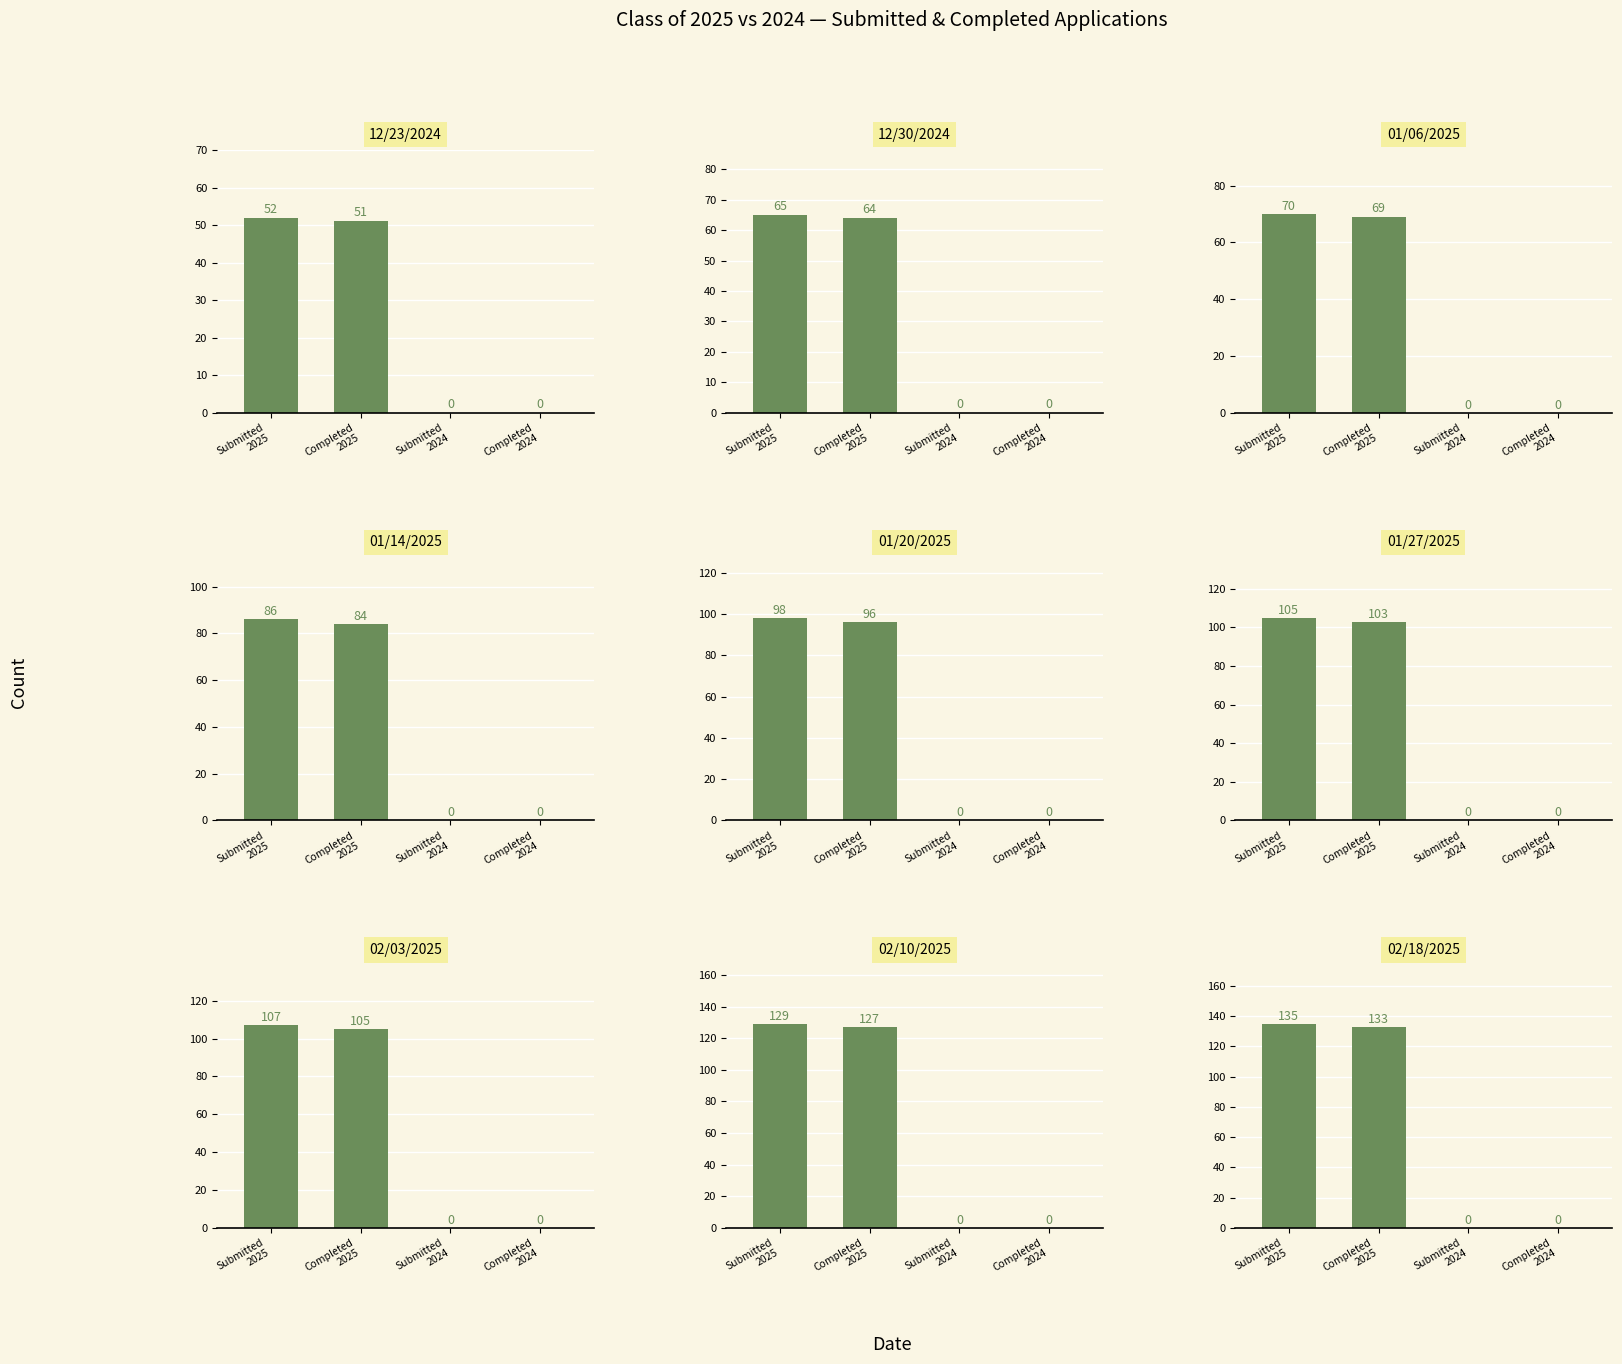

What is the average value of the Class of 2025 Completed series?

92